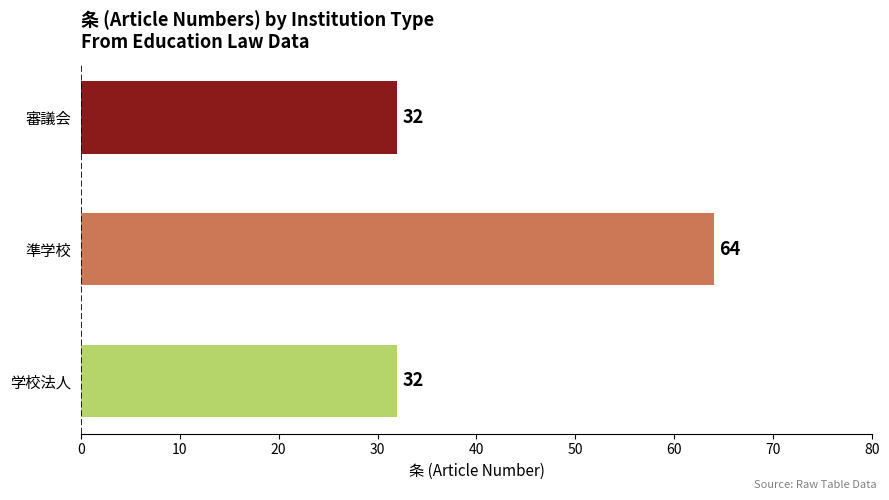

What is the ratio of the value at 学校法人 to the value at 審議会?

1.0